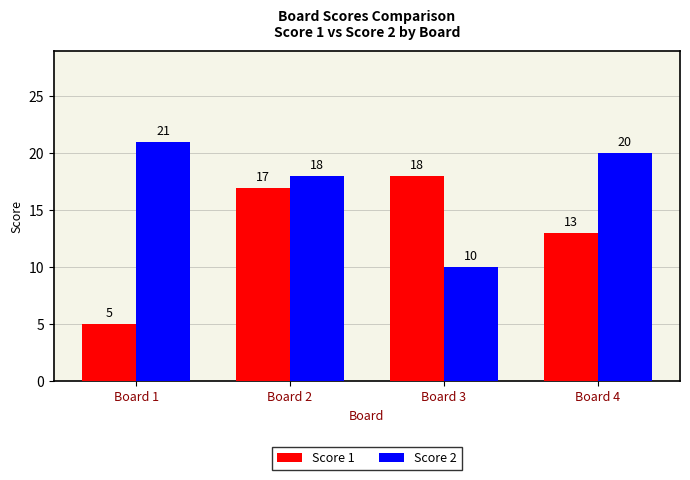

At which label does Score 2 first exceed 20?

Board 1